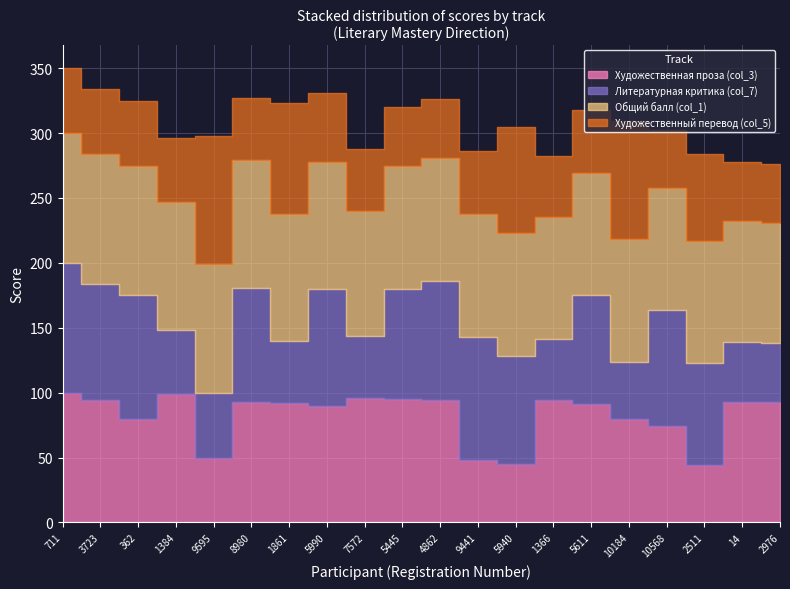

In Художественный перевод (col_5), how many points are higher than both neighbors (excluding endpoints)?

5